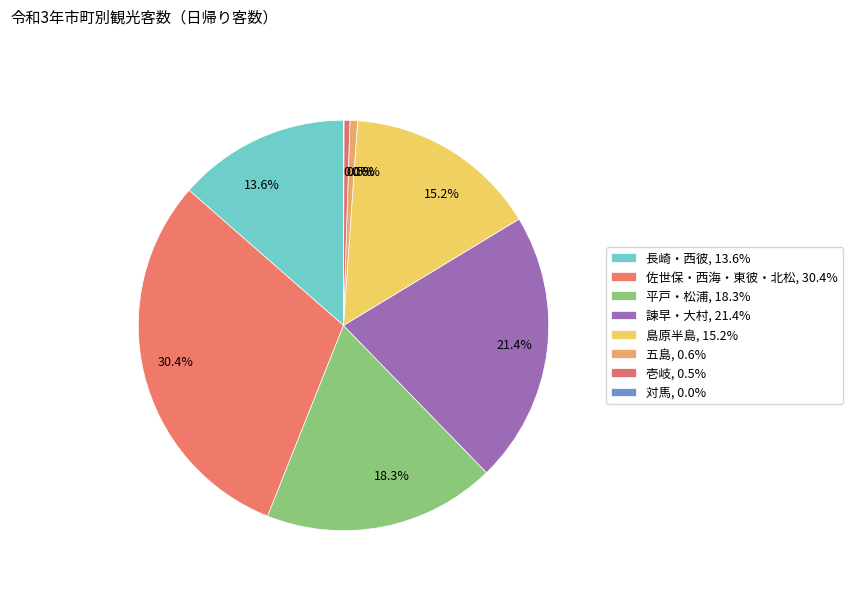

Is there a majority slice in this chart?

No